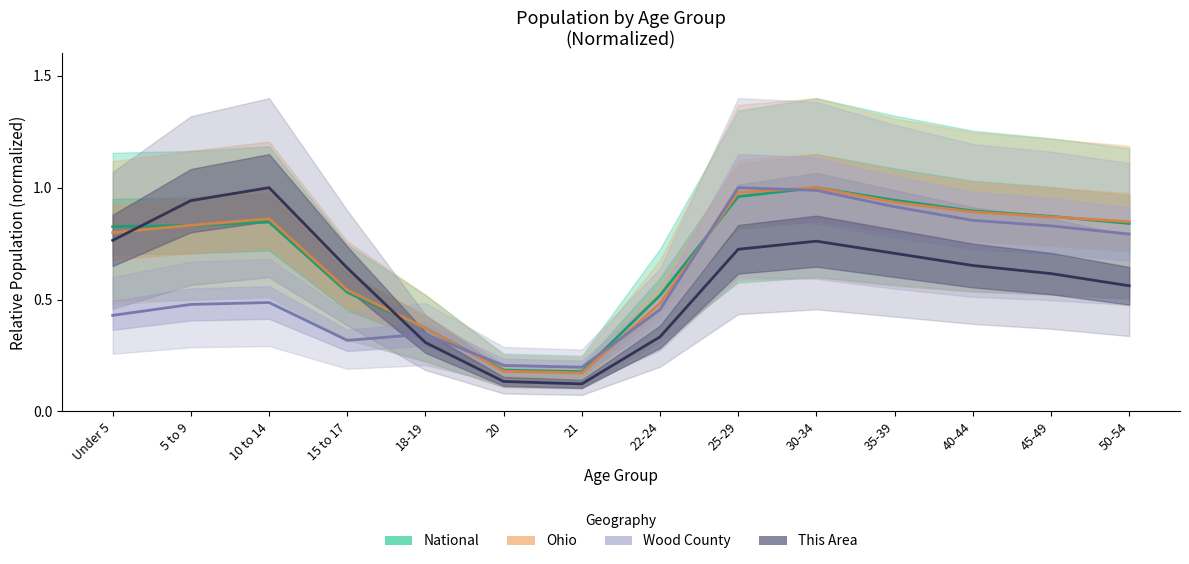

List the labels in order of National value, largest first.

30-34, 25-29, 35-39, 40-44, 45-49, 10 to 14, 50-54, 5 to 9, Under 5, 15 to 17, 22-24, 18-19, 20, 21